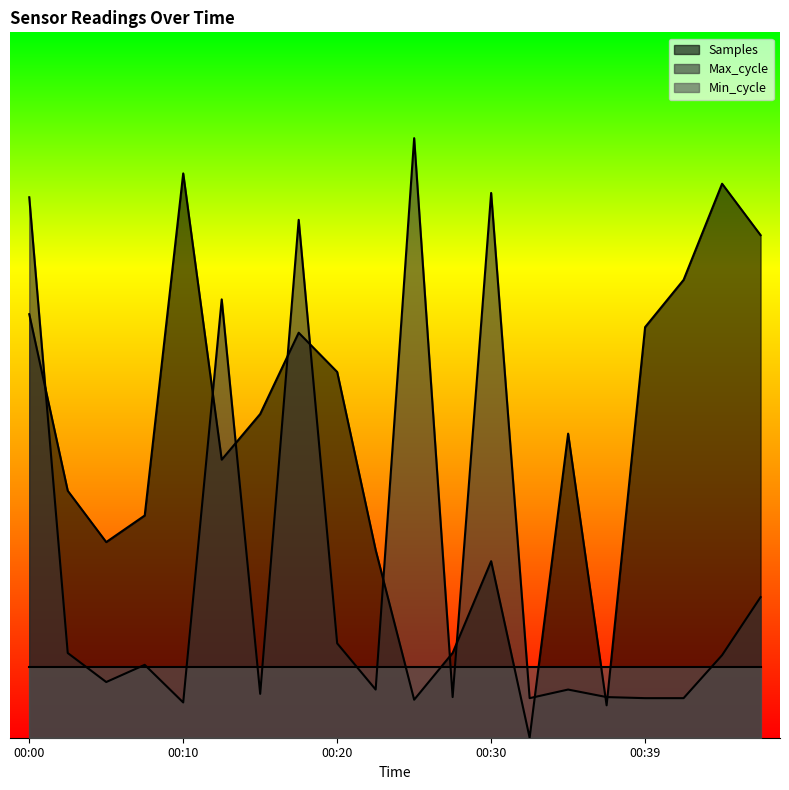

Between 00:37 and 00:00, which is larger?

00:00